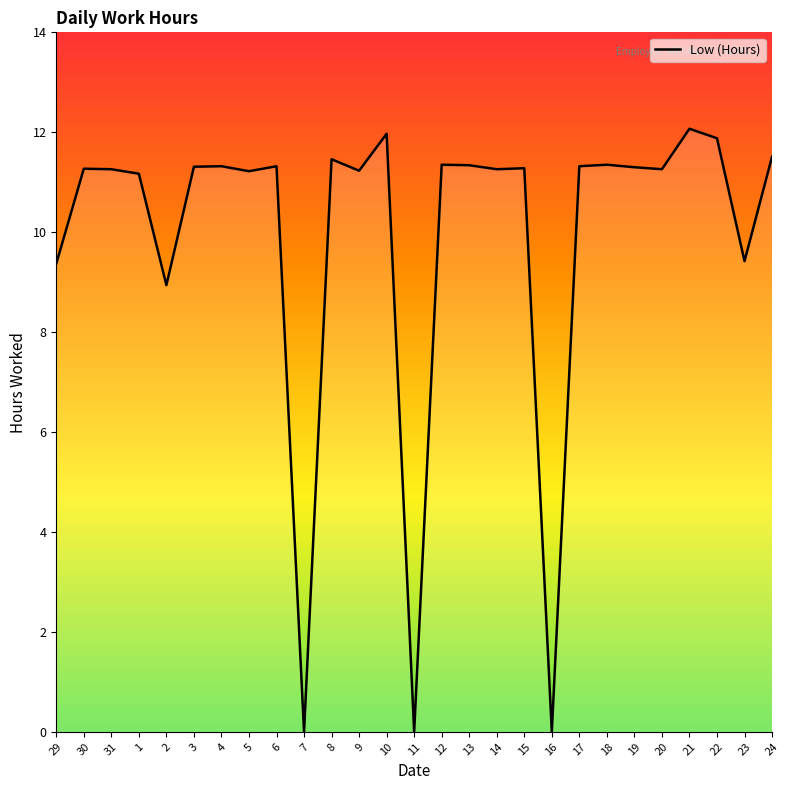

What is the difference between the maximum and minimum values?

12.1